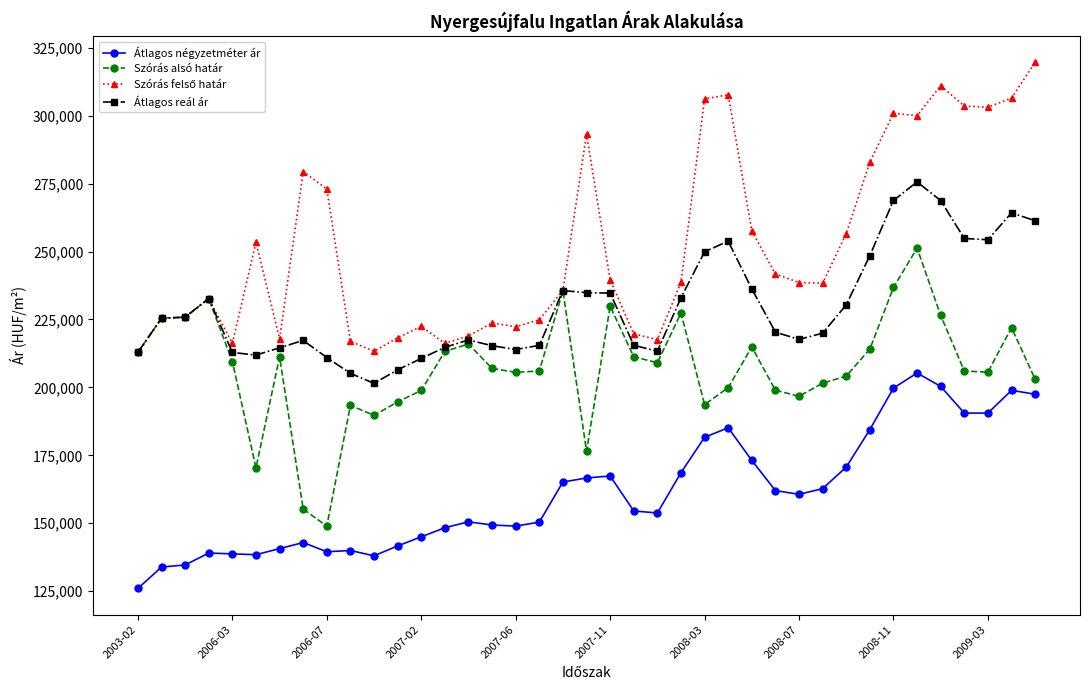

What is the value of the Szórás alsó határ point at the 2nd from the left?

225451